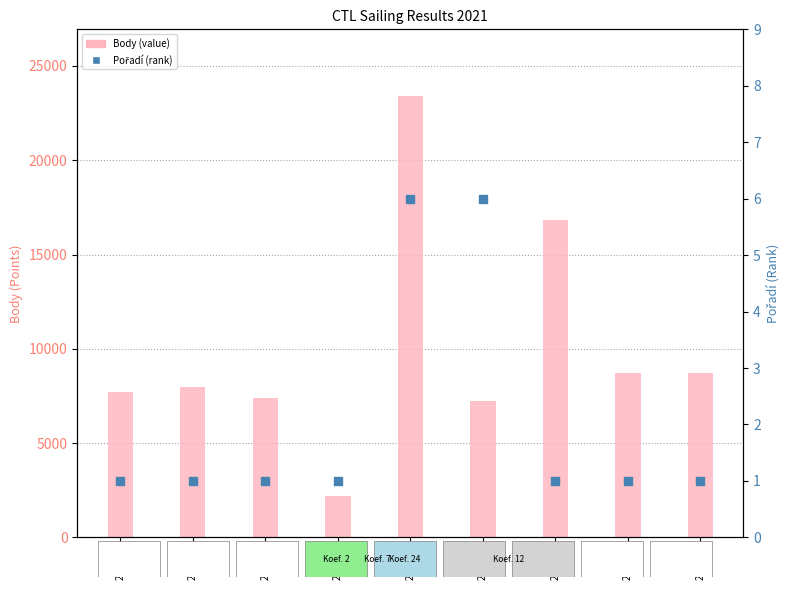

Reading left to right, transcribe all the data shown in this chart.

211301=7707	211325=7997	211715=7387	211217=2202	214099=23425	214101=7219	211314=16824	211308=8730	211302=8730